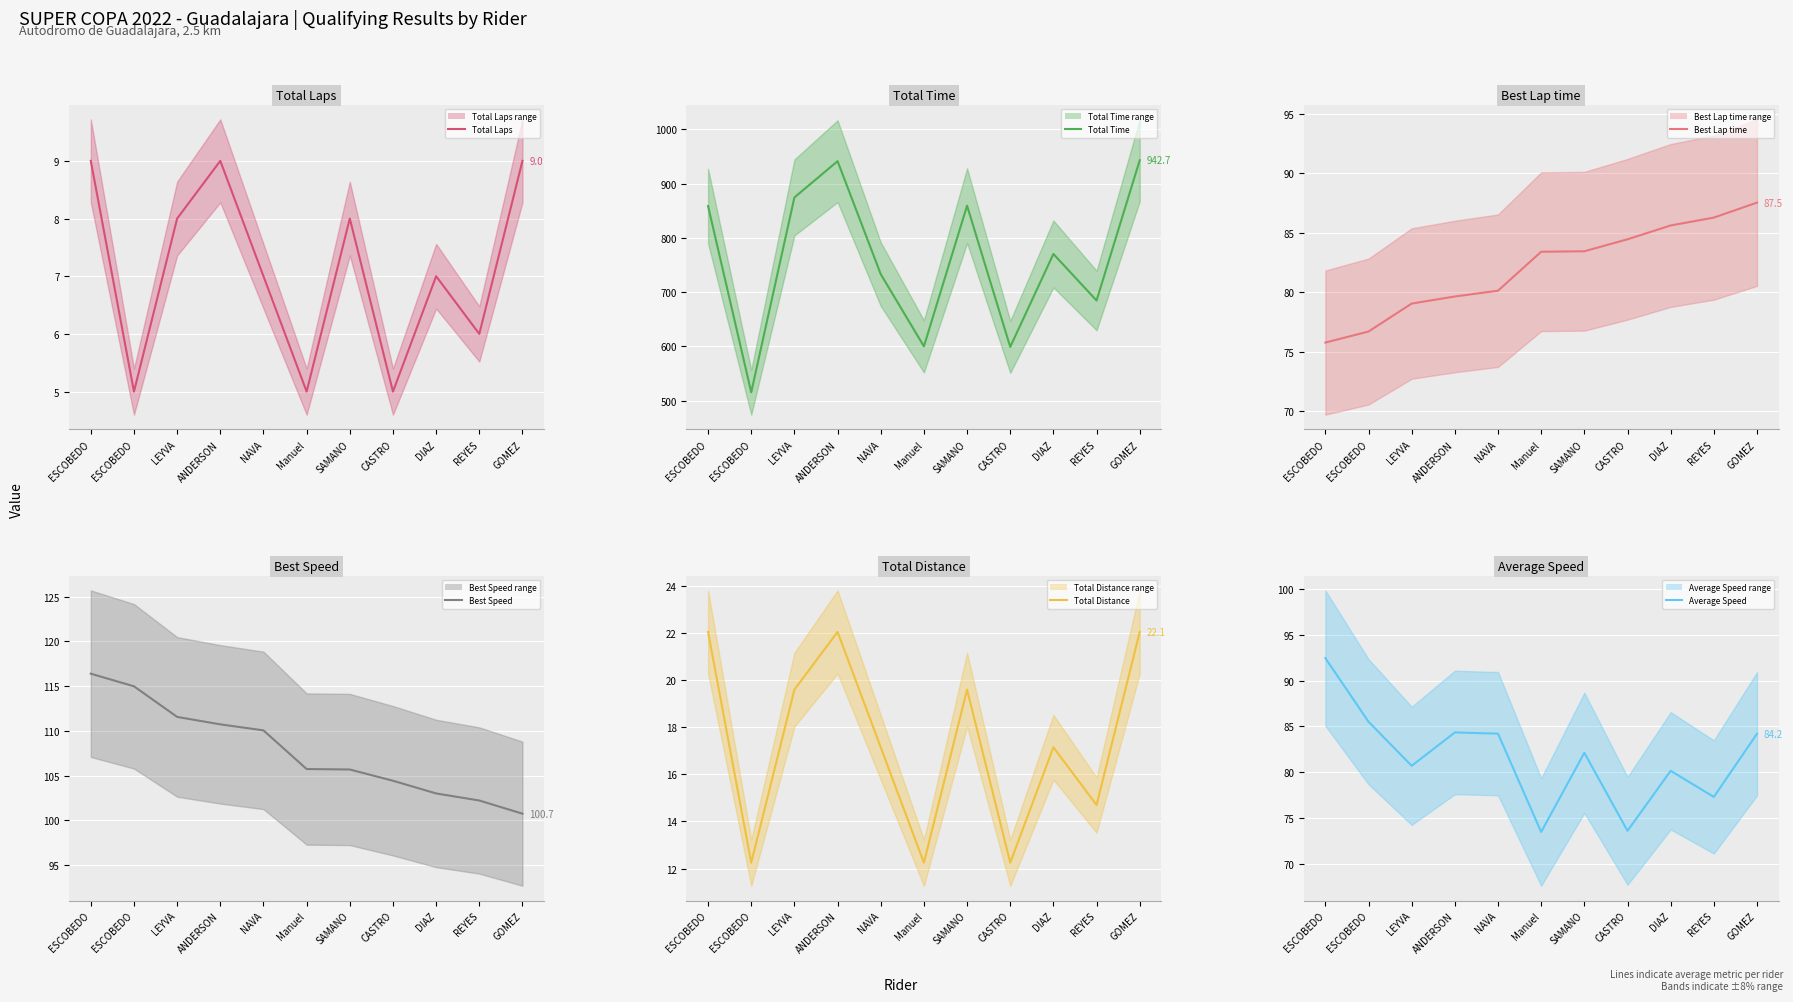

True or false: Best Speed line and Total Distance line cross at least once.

False